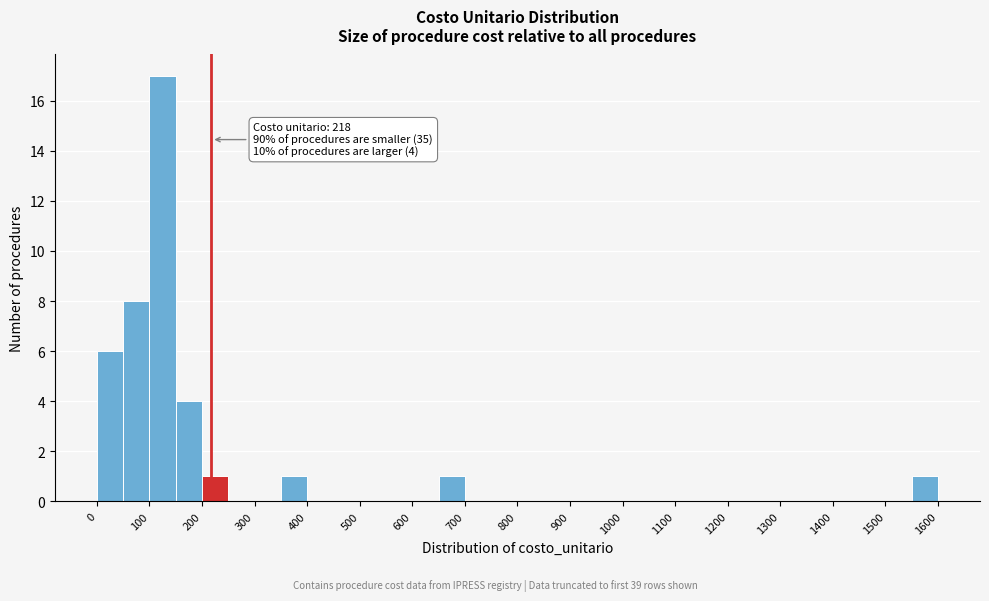

Over which range of the x-axis is the bar tallest?

100 to 150